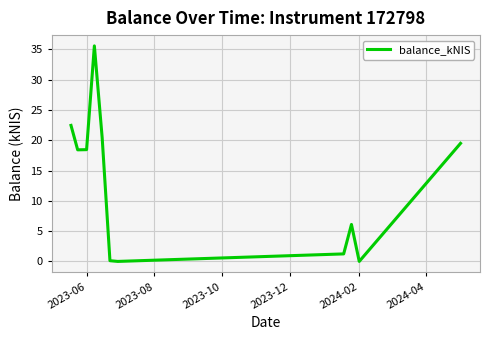

What is the difference between the maximum and minimum values?

35.6